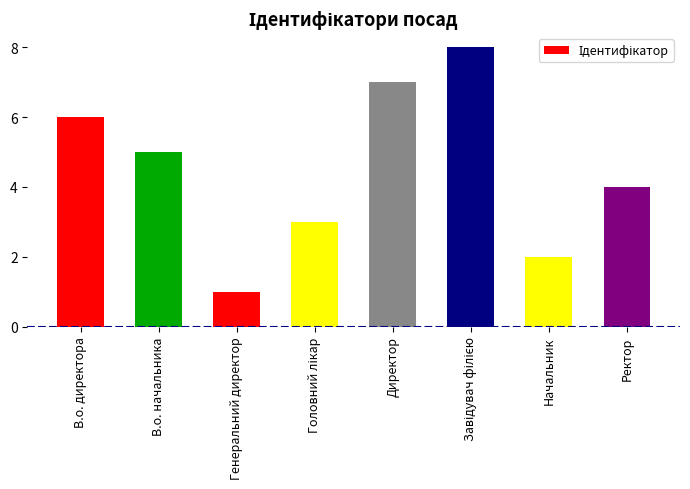

Reading left to right, list all the values displayed in this chart.

6	5	1	3	7	8	2	4